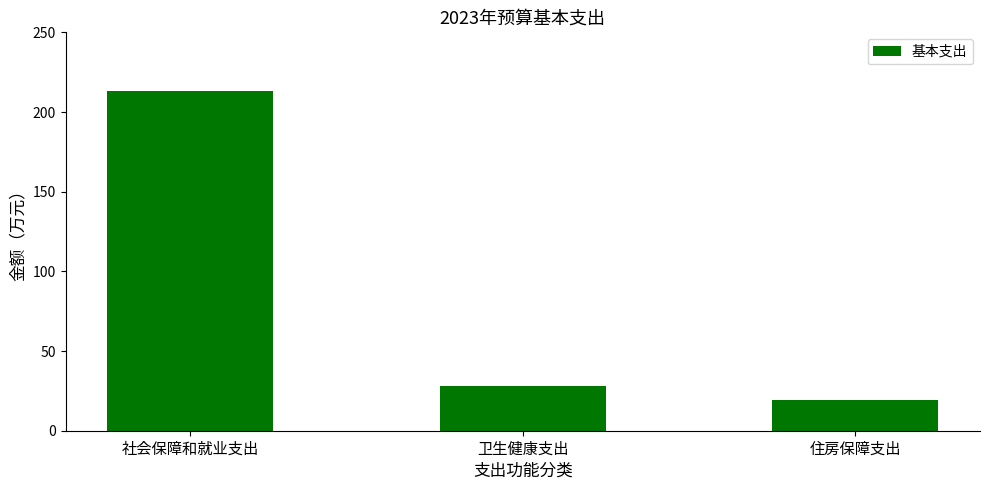

Reading right to left, transcribe all the data shown in this chart.

19.3	27.9	213.1